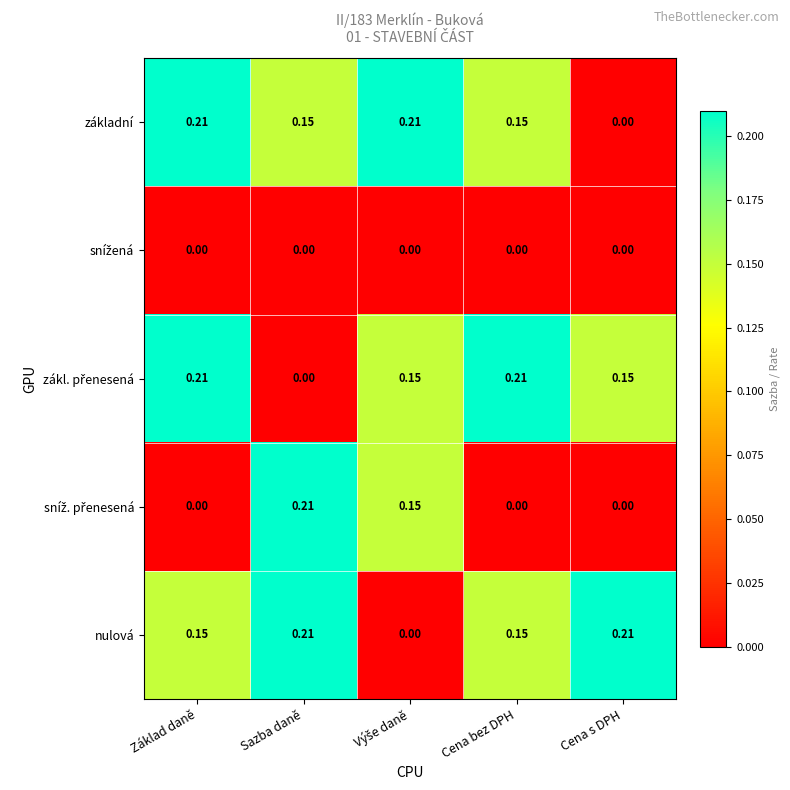

Where is základní nearest to the value 0?

Cena s DPH